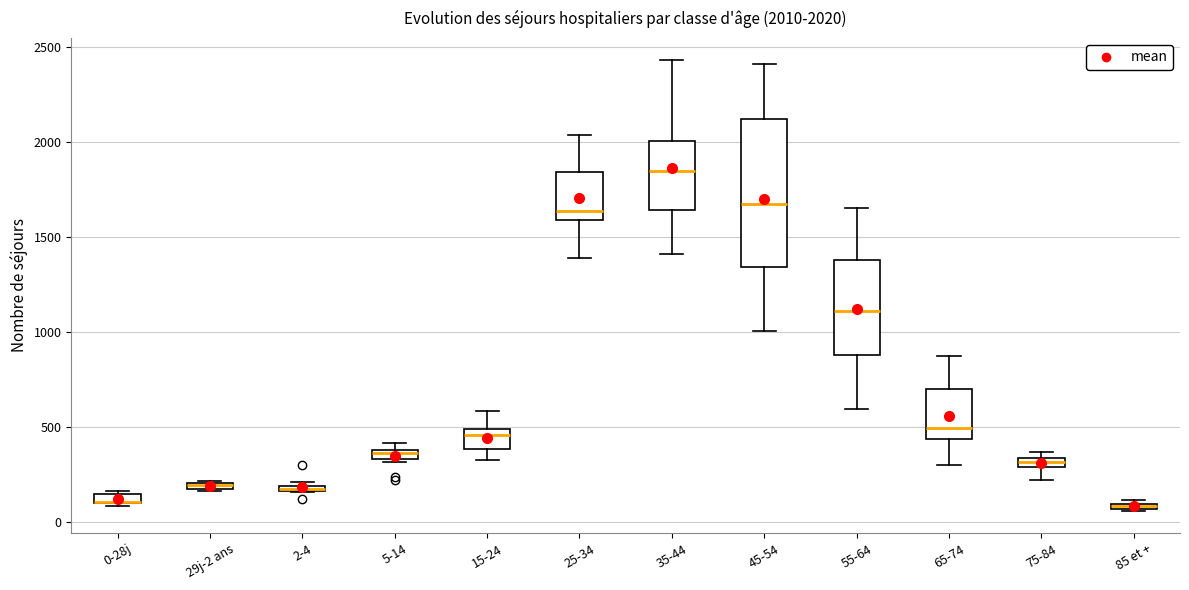

Which box is the tallest, from its lower edge to its upper edge?

45-54